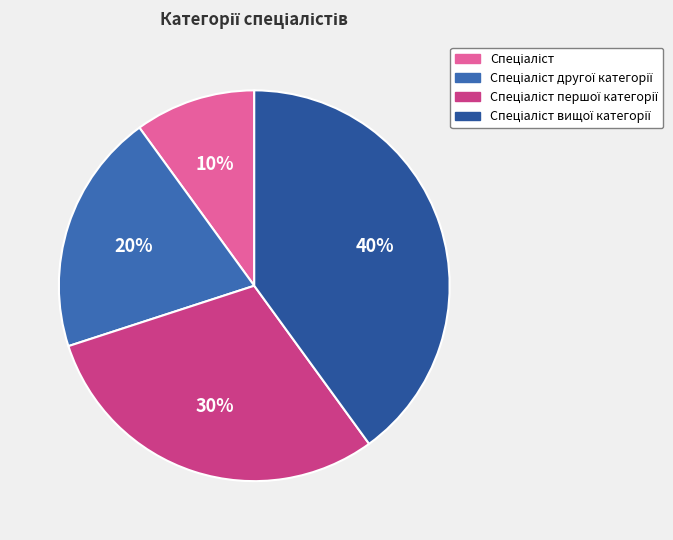

How many segments does this pie chart have?

4